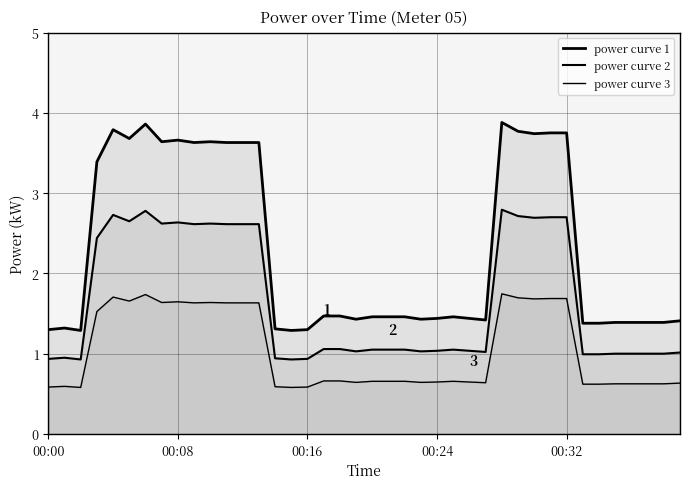

True or false: power curve 1 has more than 2 interior local peaks.

True